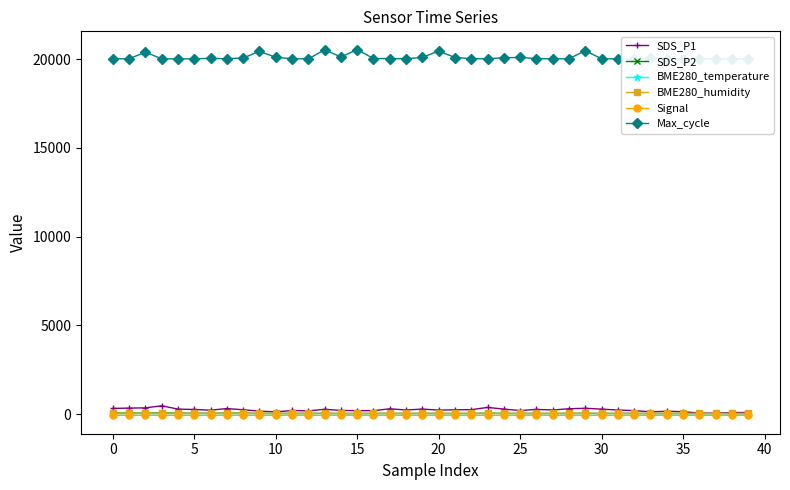

The SDS_P2 series shows 70.8 at 13. True or false?

False